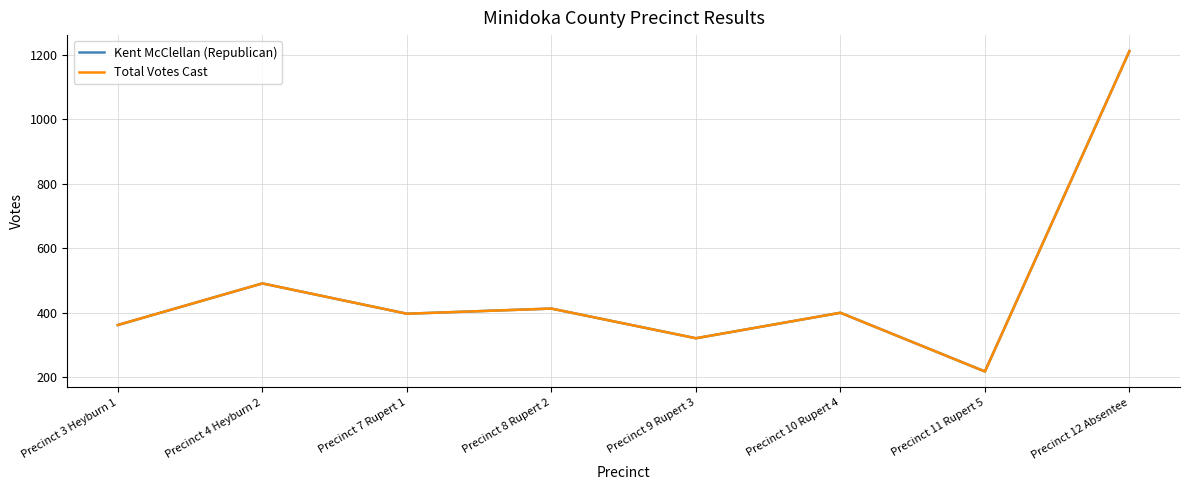

What is the label of the 5th point from the left?

Precinct 9 Rupert 3